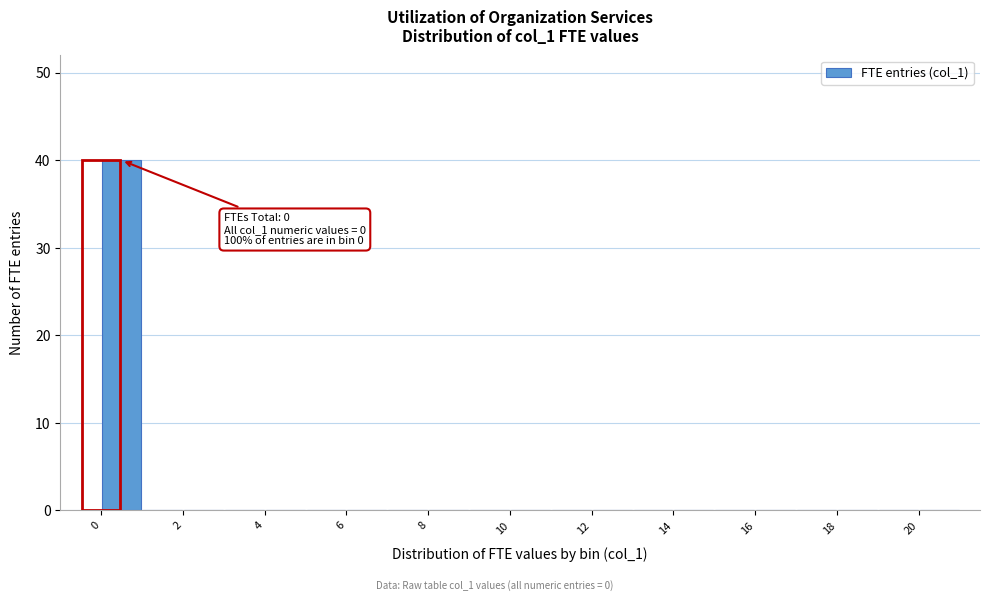

Which range on the x-axis has the tallest bar?

0 to 1